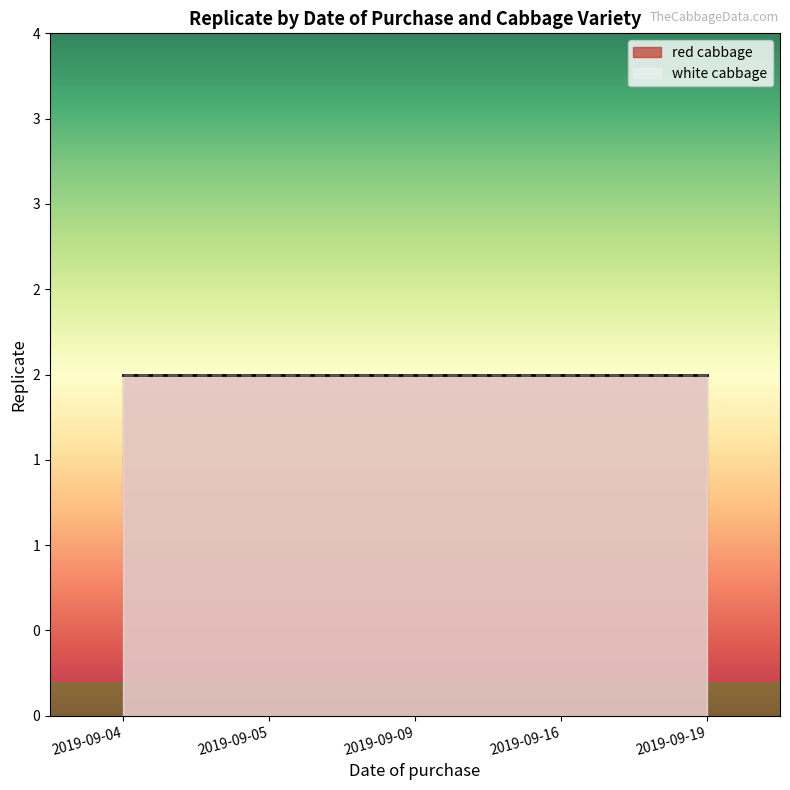

Does the chart have visible grid lines?

No